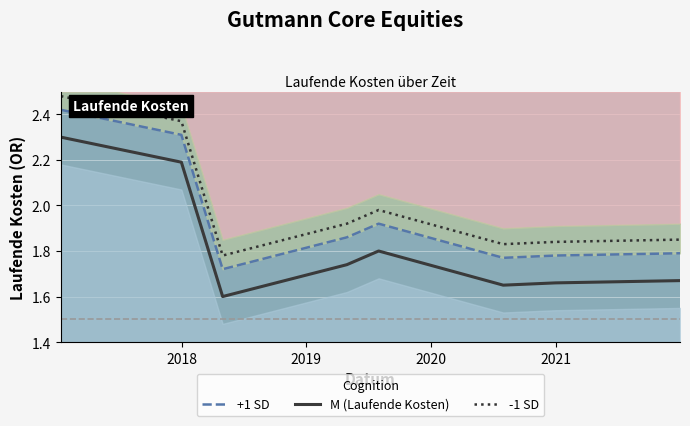

What is the highest value of the M (Laufende Kosten) series?

2.3